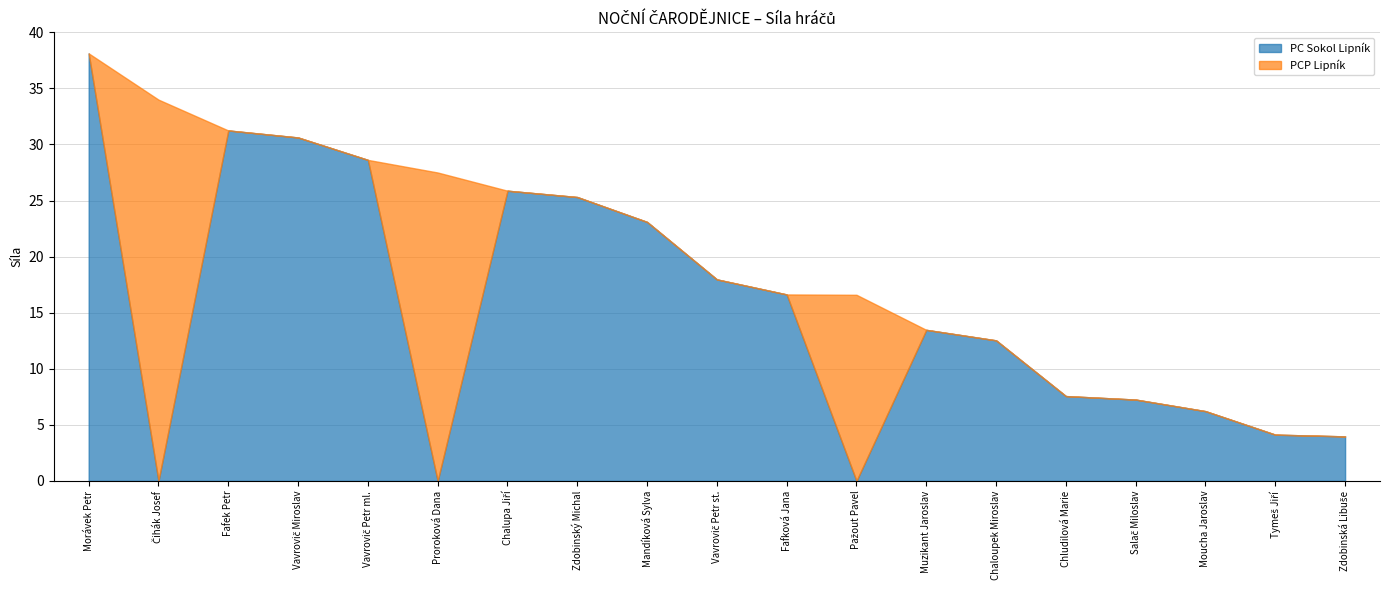

In PCP Lipník, how many points are higher than both neighbors (excluding endpoints)?

3